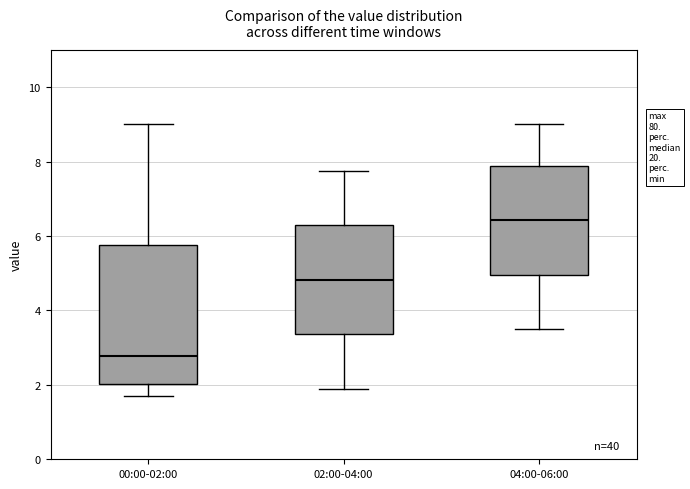

Reading left to right, transcribe this box plot: for each box, give where its median line is, the range the box spans, and where its two whiskers end, as read against the y-axis. The values are not printed on the chart, so give them approximately, as read against the axis.

00:00-02:00: median 2.8, box 2.0 to 5.8, whiskers 1.8 to 9.0
02:00-04:00: median 4.8, box 3.4 to 6.2, whiskers 2.0 to 7.8
04:00-06:00: median 6.4, box 5.0 to 7.8, whiskers 3.6 to 9.0